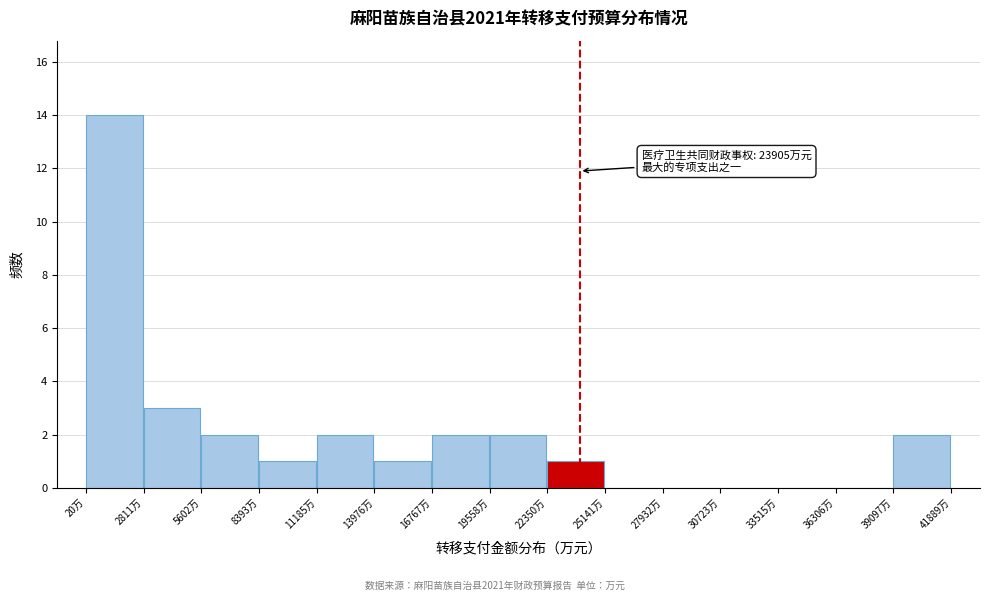

Which range on the x-axis has the tallest bar?

0 to 3000